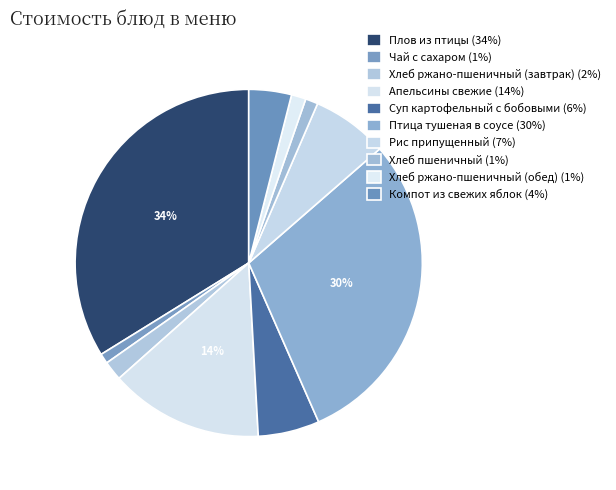

How many slices are in this pie chart?

10